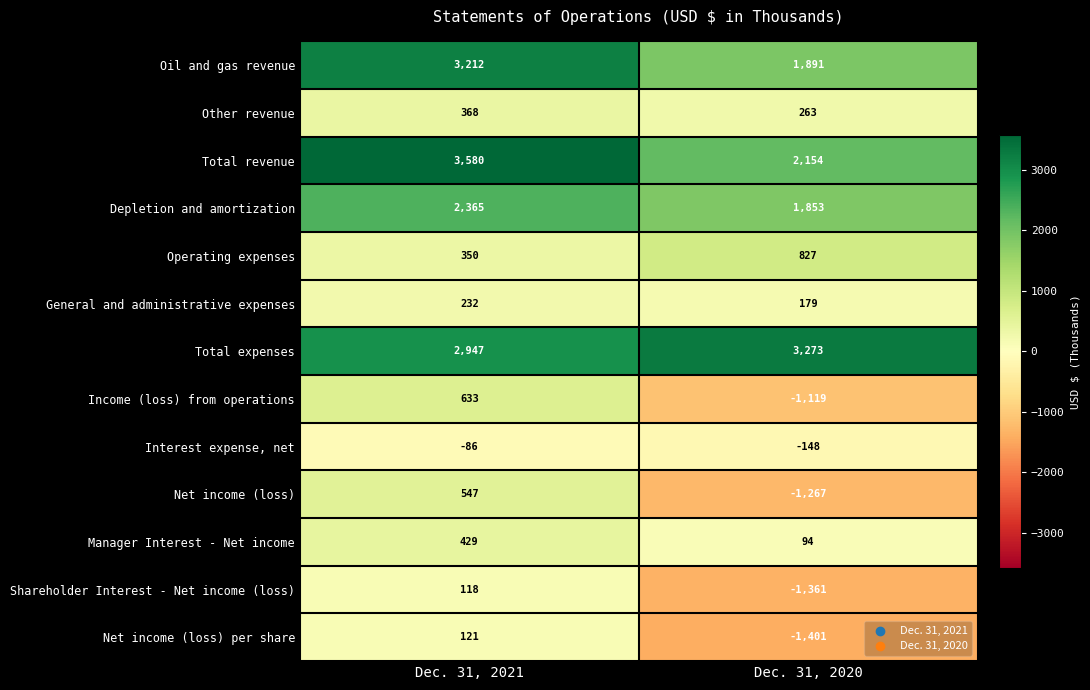

How many series are shown in this chart?

13